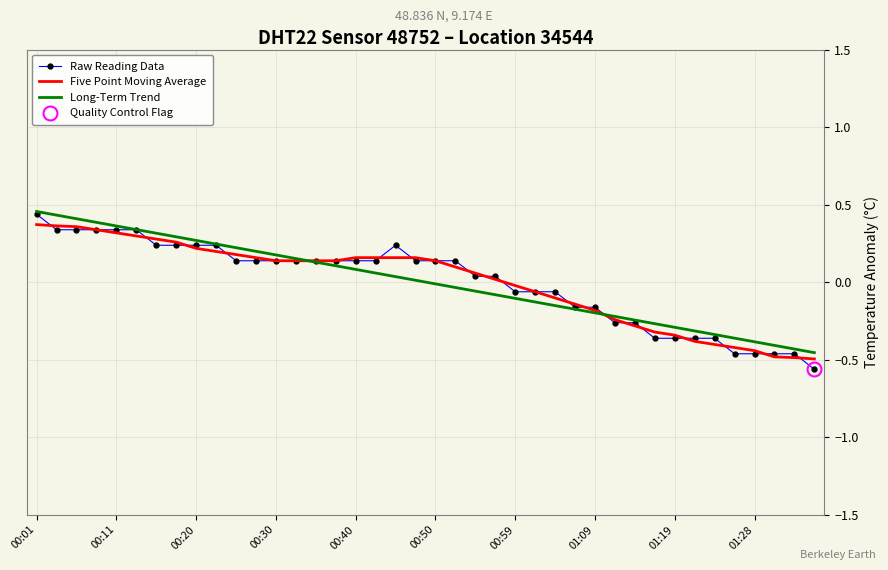

The Five Point Moving Average series shows -0.7 at 33. True or false?

False